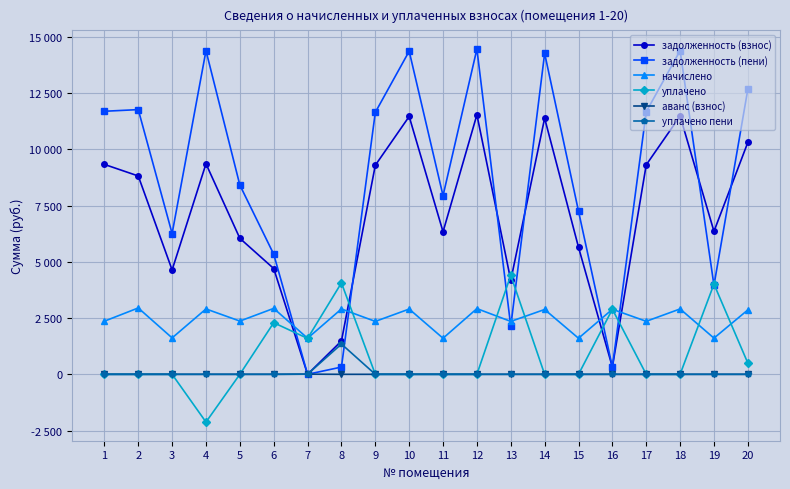

The задолженность (пени) series shows 6714.3 at 19. True or false?

False